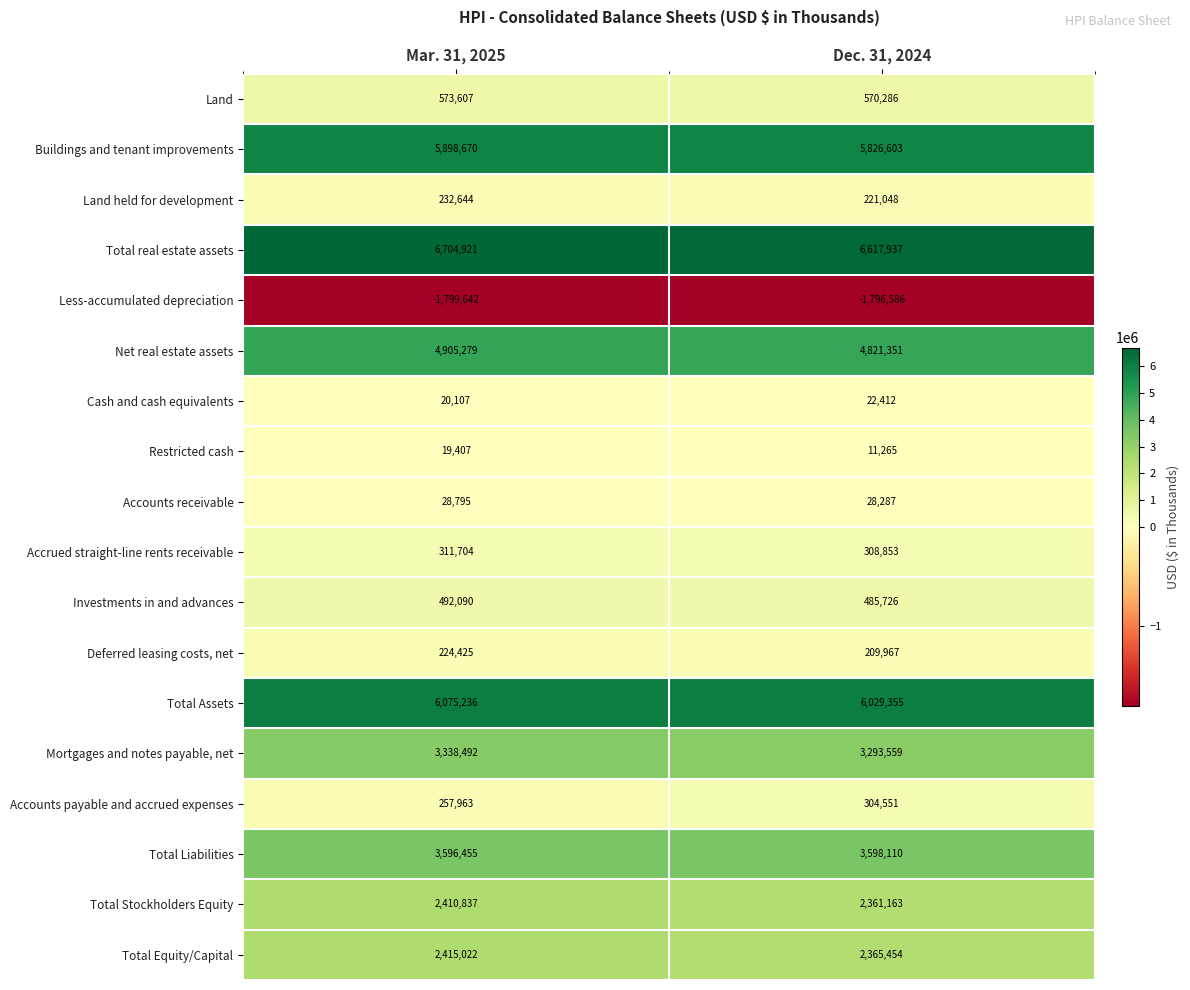

Between Mar. 31, 2025 and Dec. 31, 2024, which series saw the biggest shift?

Total real estate assets